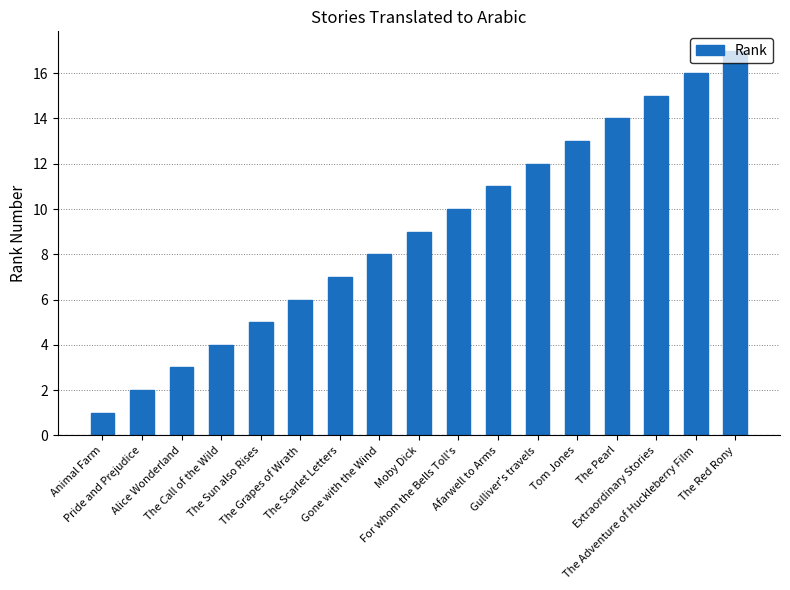

True or false: the data shows 12 at Moby Dick.

False